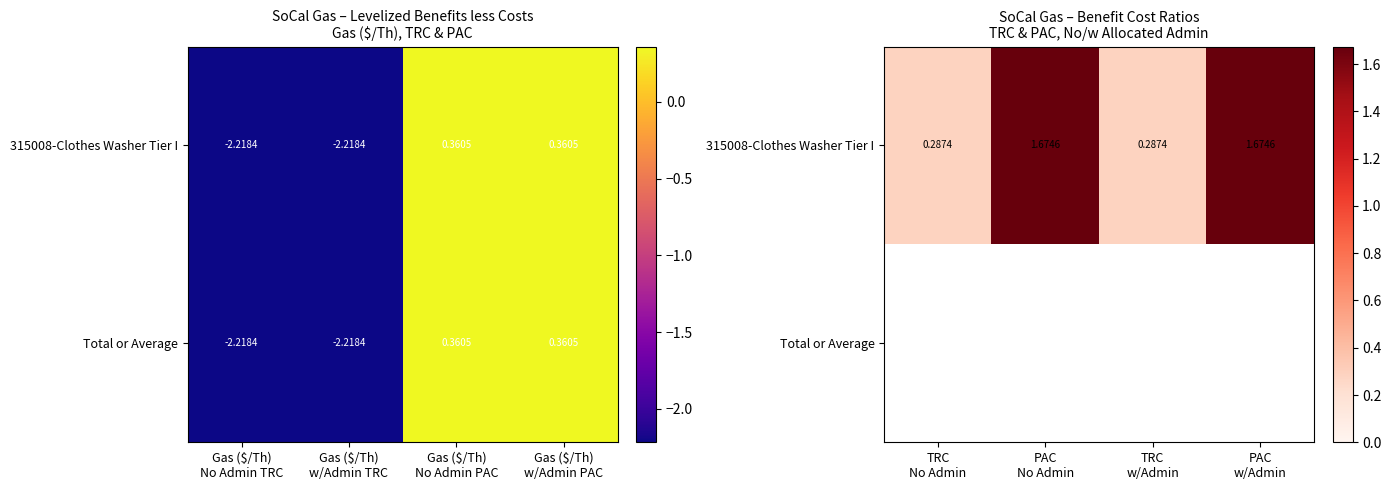

What is the highest value of the 315008-Clothes Washer Tier I series?

1.7